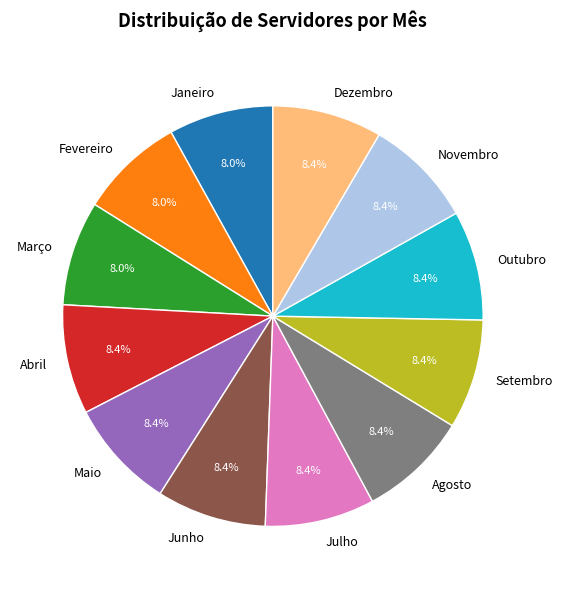

Combined, what portion of the pie is Janeiro and Junho?

16.5%